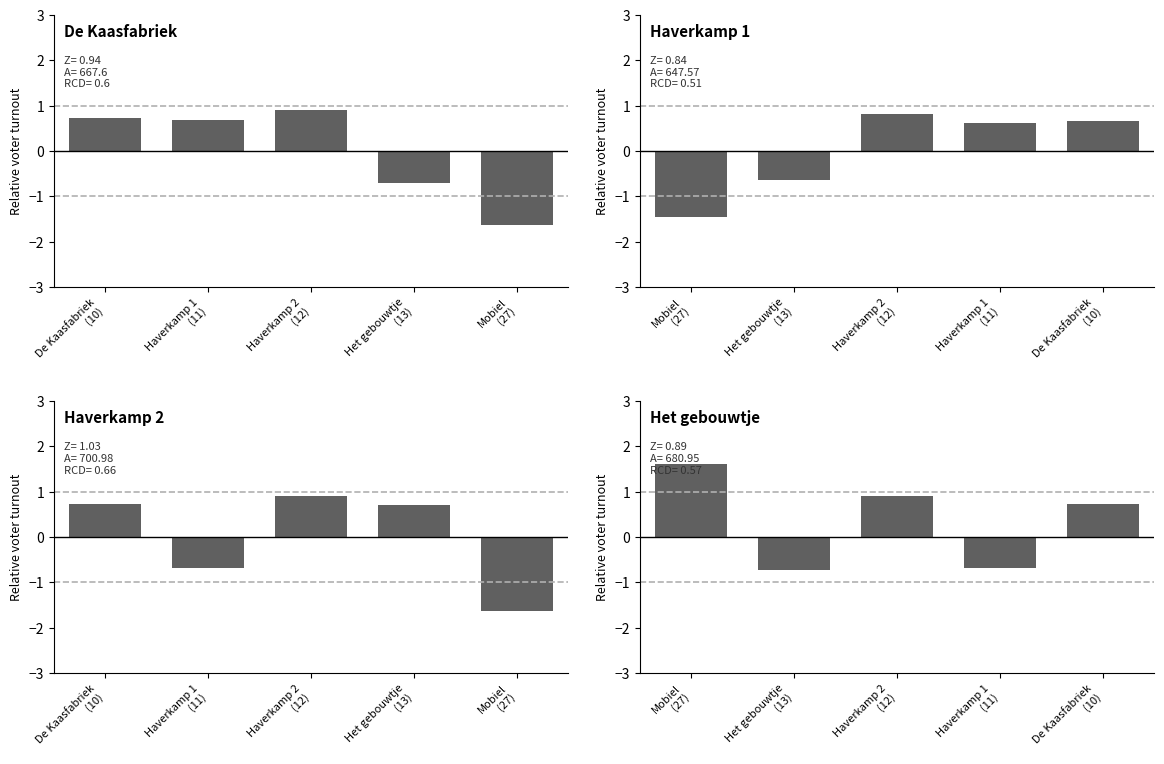

Is the value of De Kaasfabriek at Het gebouwtje
(13) greater than the value of Het gebouwtje at Mobiel
(27)?

No